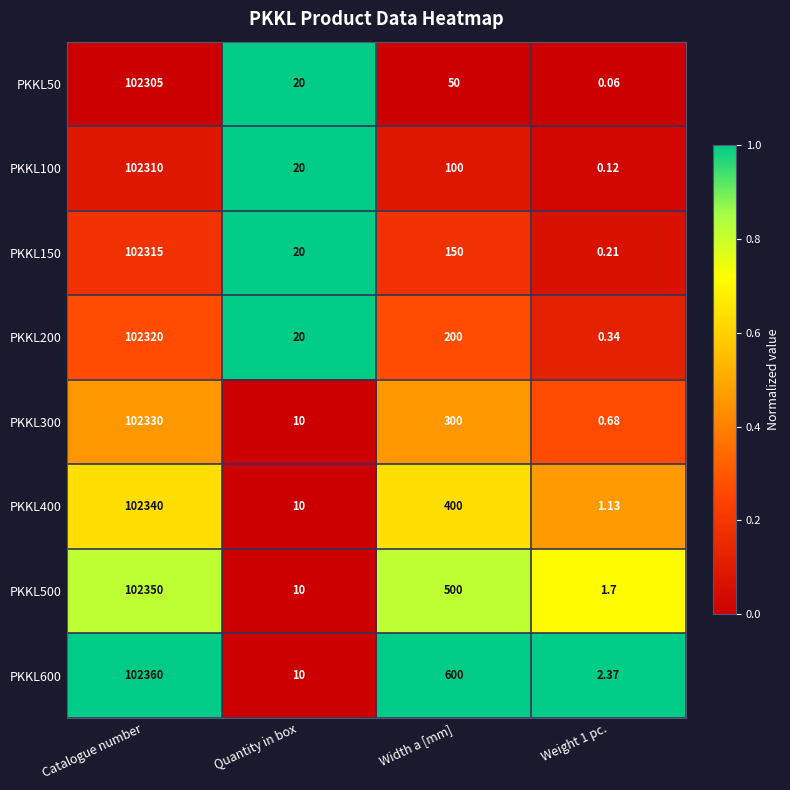

Where does the PKKL600 series first go above 600?

Catalogue number